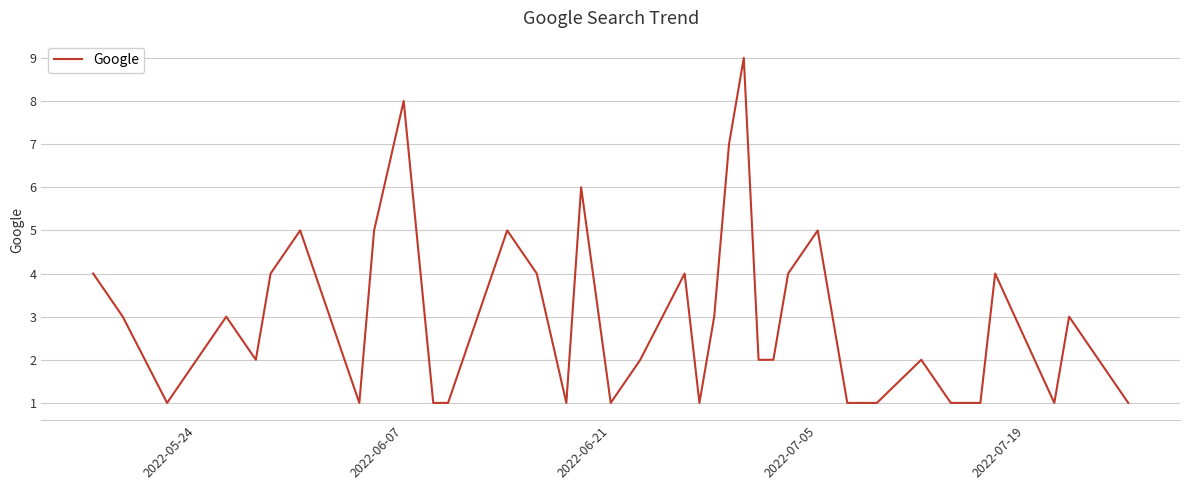

Is this an area chart (filled region under the line)?

No